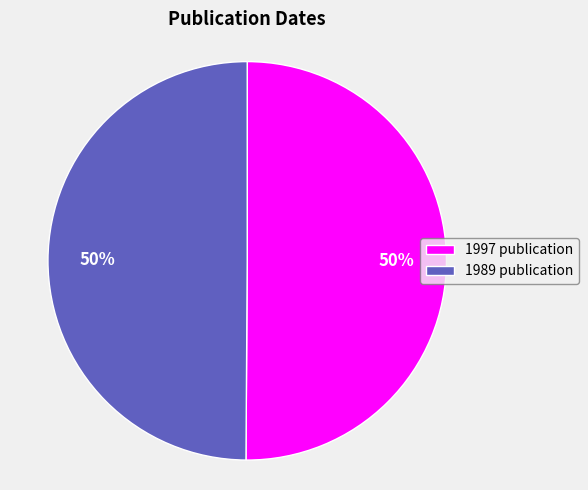

Is the sum of 1997 publication and 1989 publication greater than half?

Yes